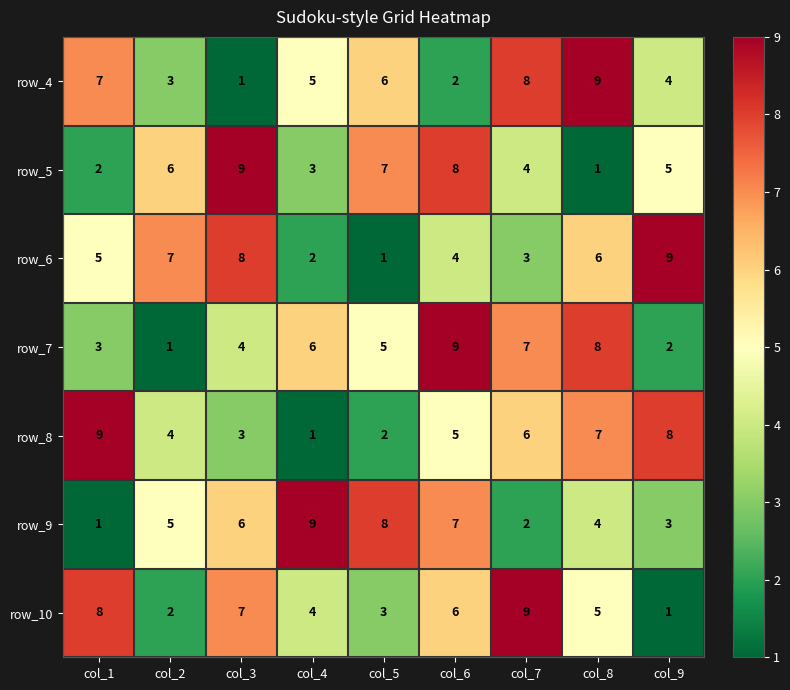

At which label is row_5 closest to 5?

col_9